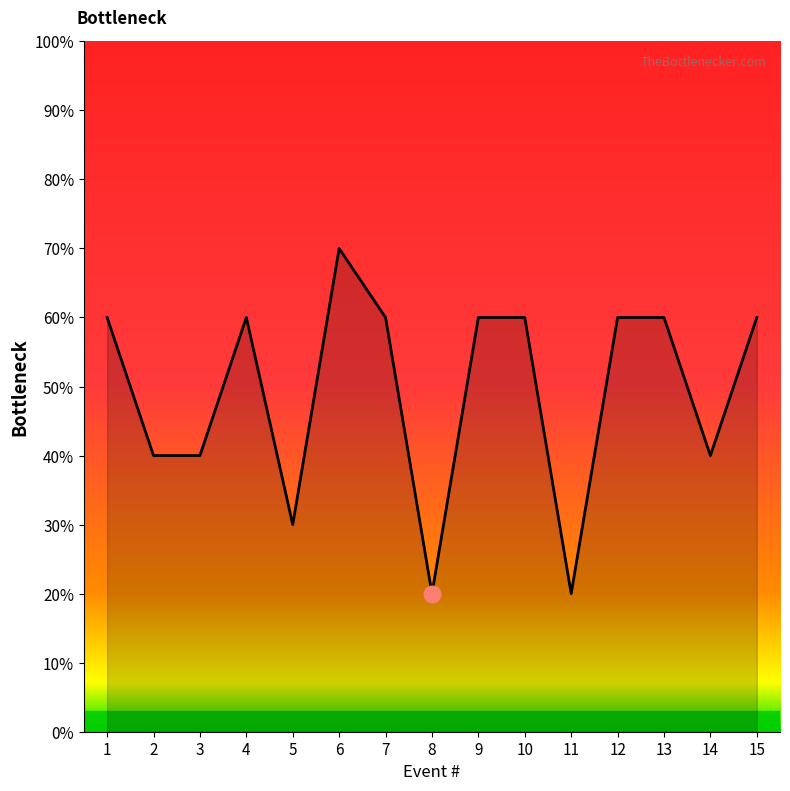

Is this an area chart (filled region under the line)?

Yes